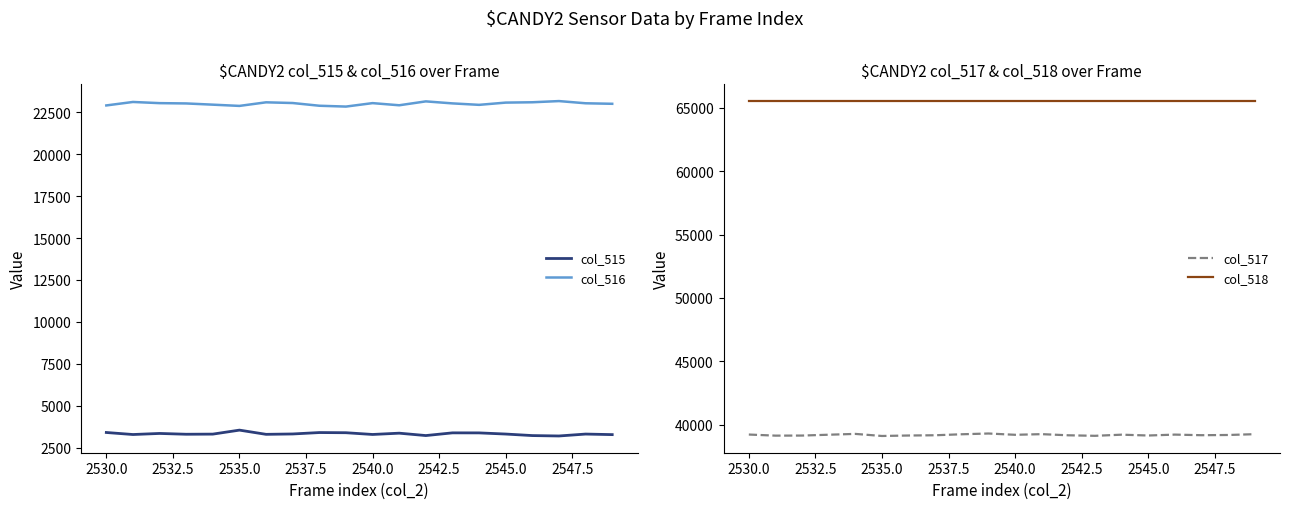

True or false: col_516 and col_515 cross at least once.

False